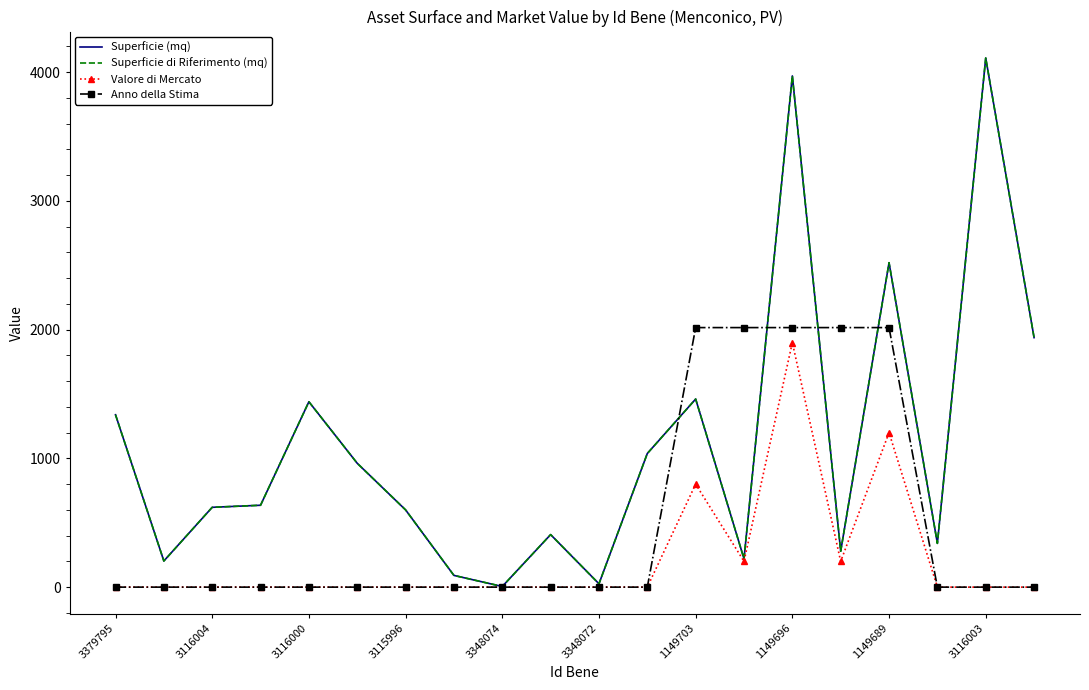

How many distinct data groups are displayed?

4